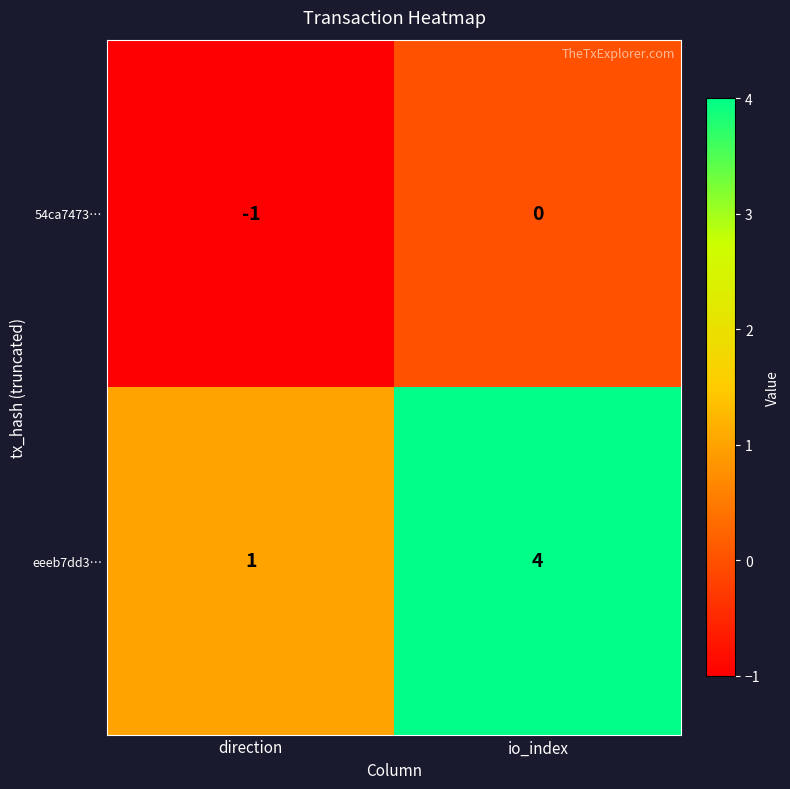

Rank the series by their maximum value, from lowest to highest.

54ca7473…, eeeb7dd3…